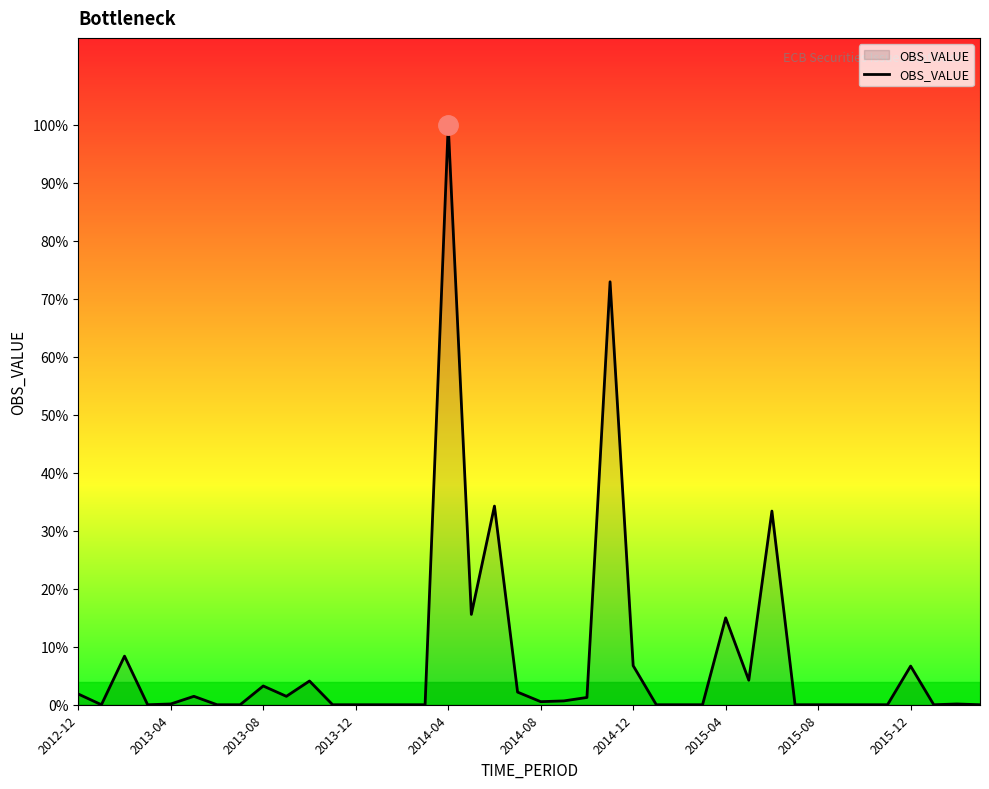

Does the chart have visible grid lines?

No